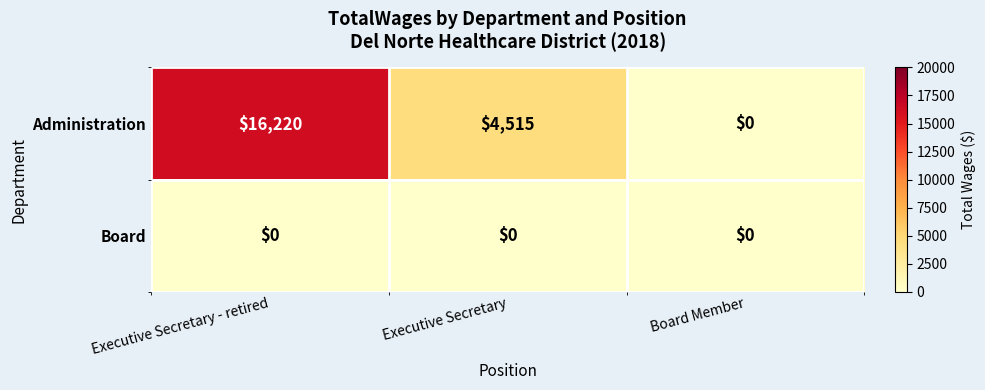

Read the Administration value at Executive Secretary - retired.

16220